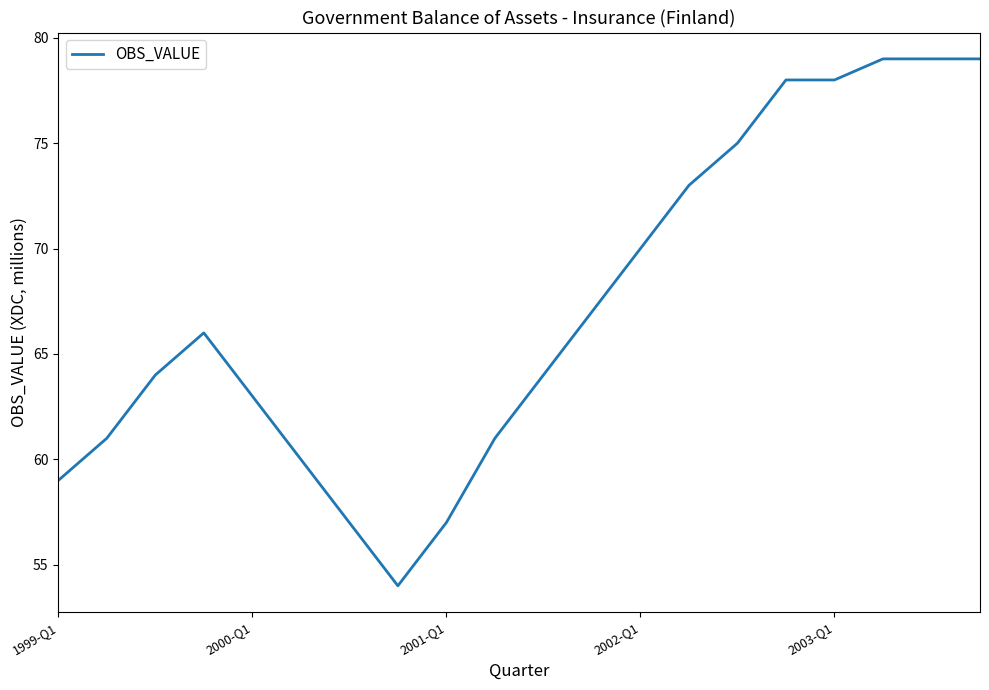

What is the minimum value shown in the chart?

54